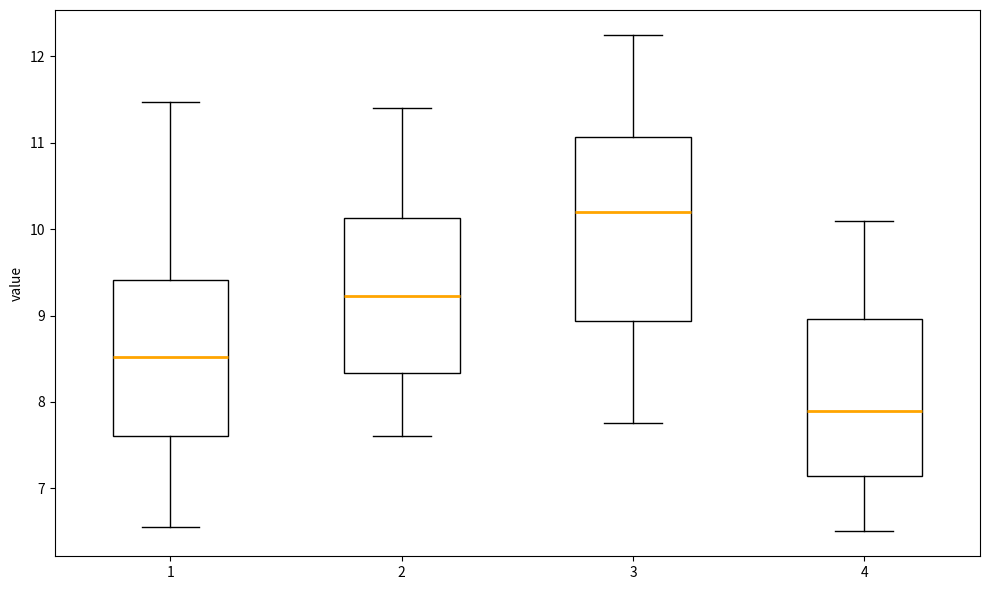

Which box has the highest median line?

3